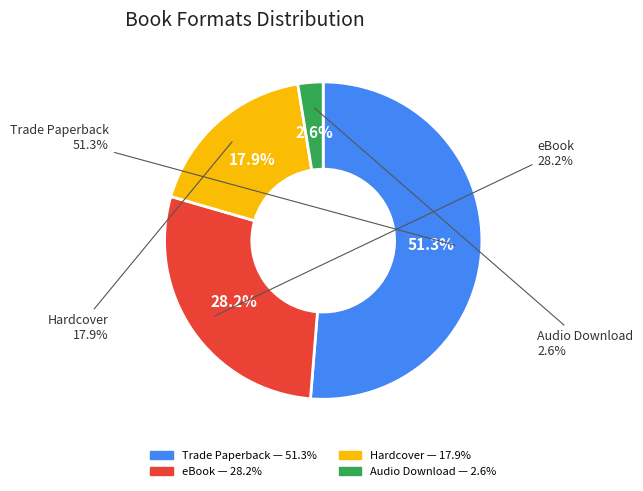

To the nearest percent, what percentage of the pie is Audio Download?

3%